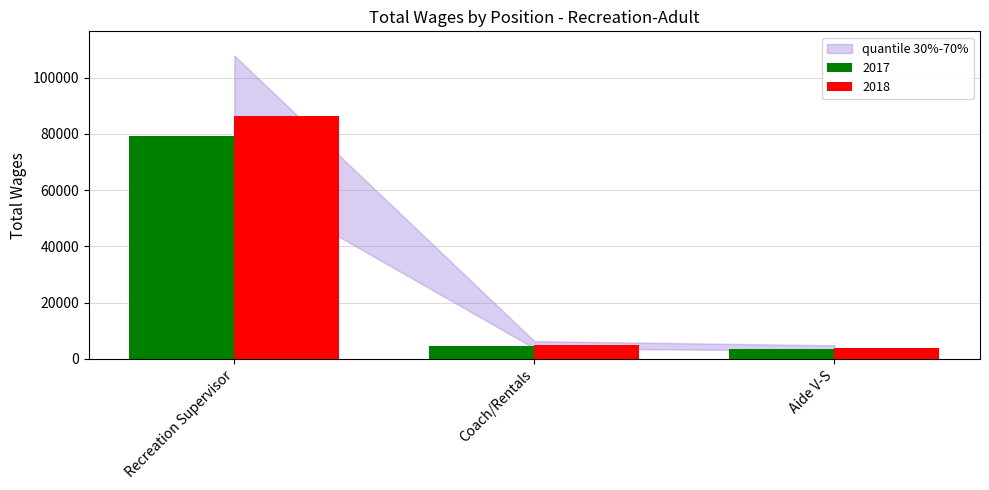

Where is 2017 nearest to the value 41454?

Coach/Rentals